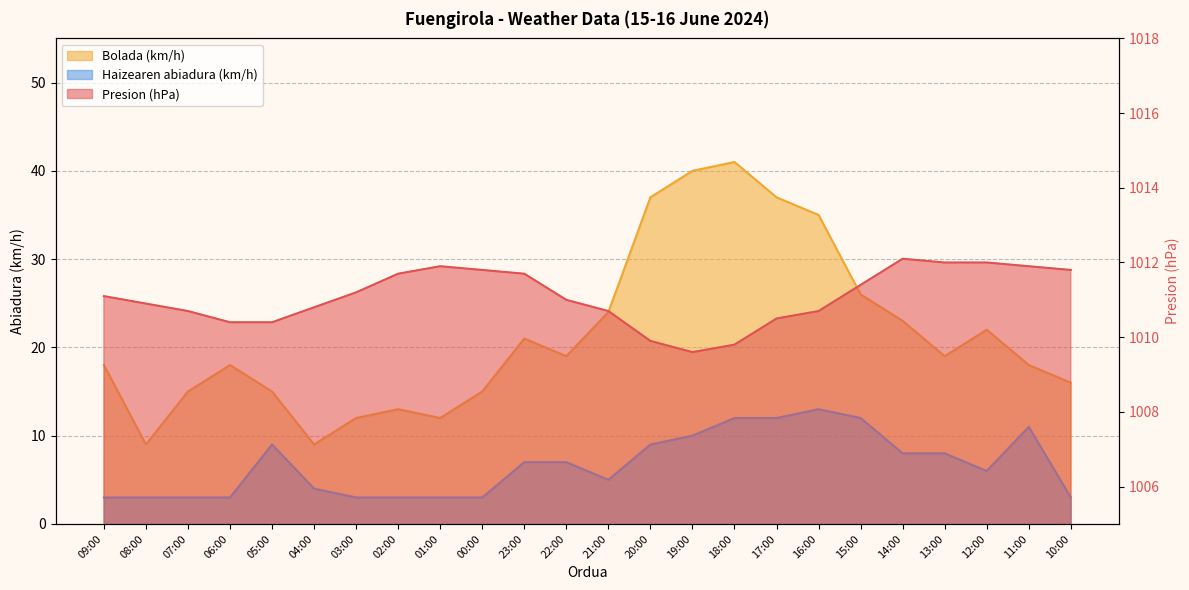

What is the value of the Haizearen abiadura (km/h) point at the 13th from the left?

5.0